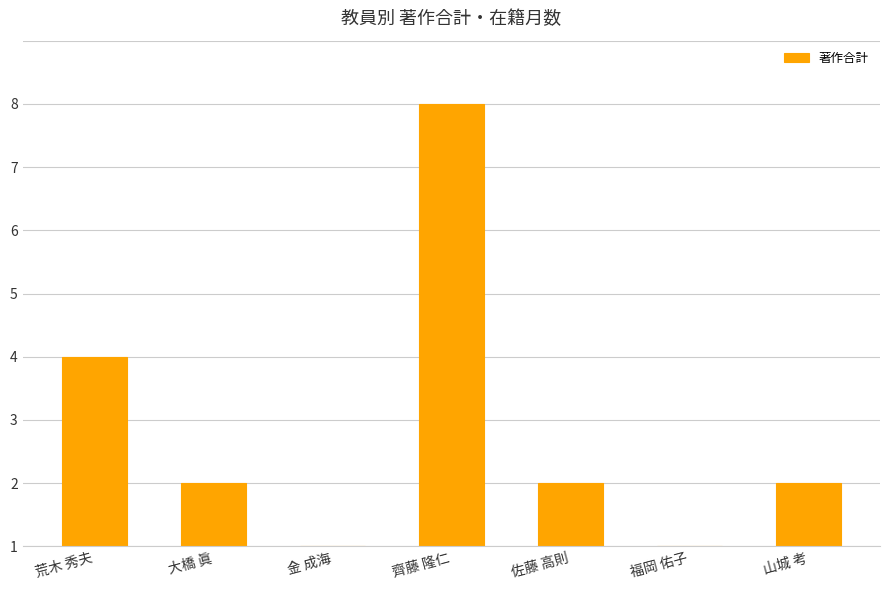

What is the difference between the maximum and minimum values?

7